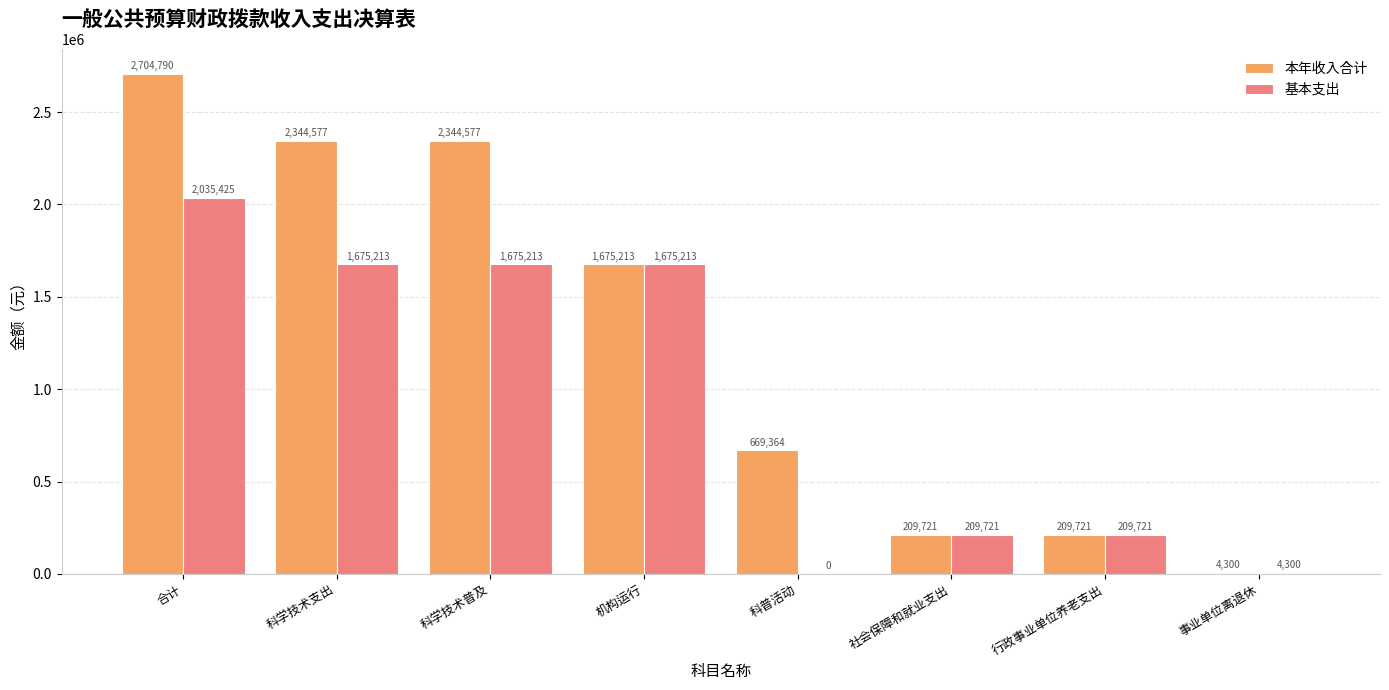

Which series changed the most between 科学技术支出 and 行政事业单位养老支出?

本年收入合计